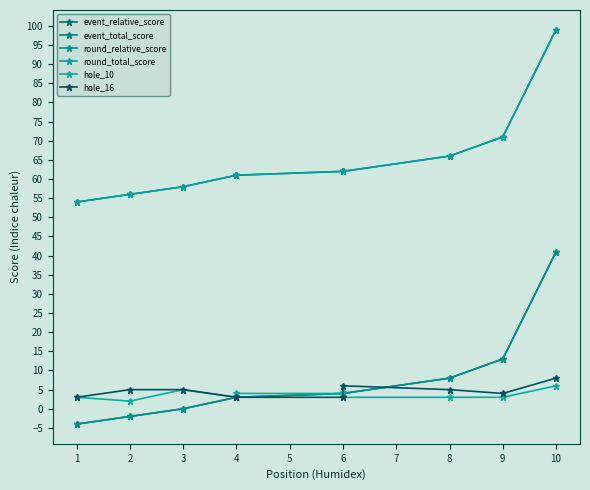

What are all the series names shown in the legend?

event_relative_score, event_total_score, round_relative_score, round_total_score, hole_10, hole_16